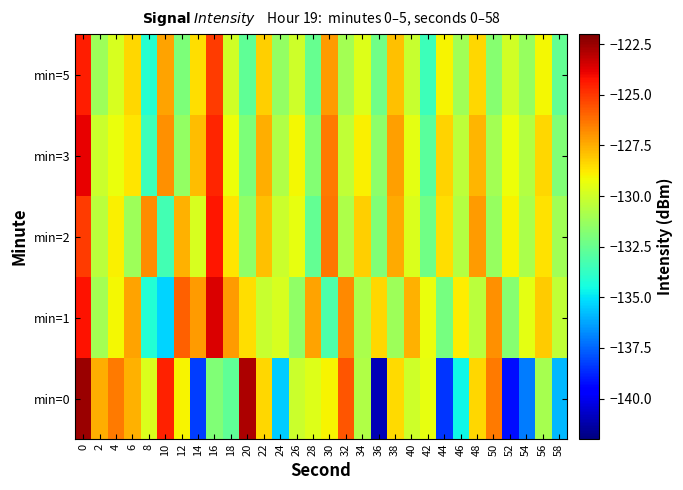

Count the number of categories in the chart.

30